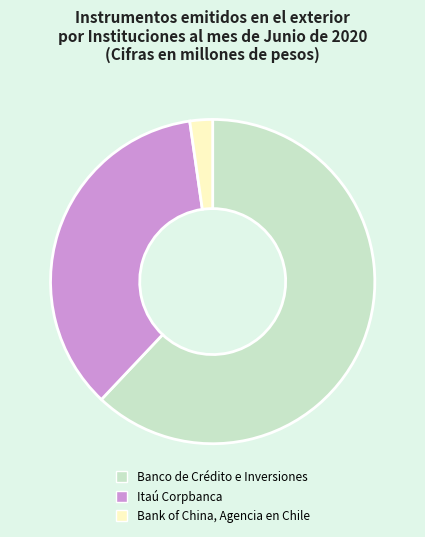

Count the number of slices in the pie.

3